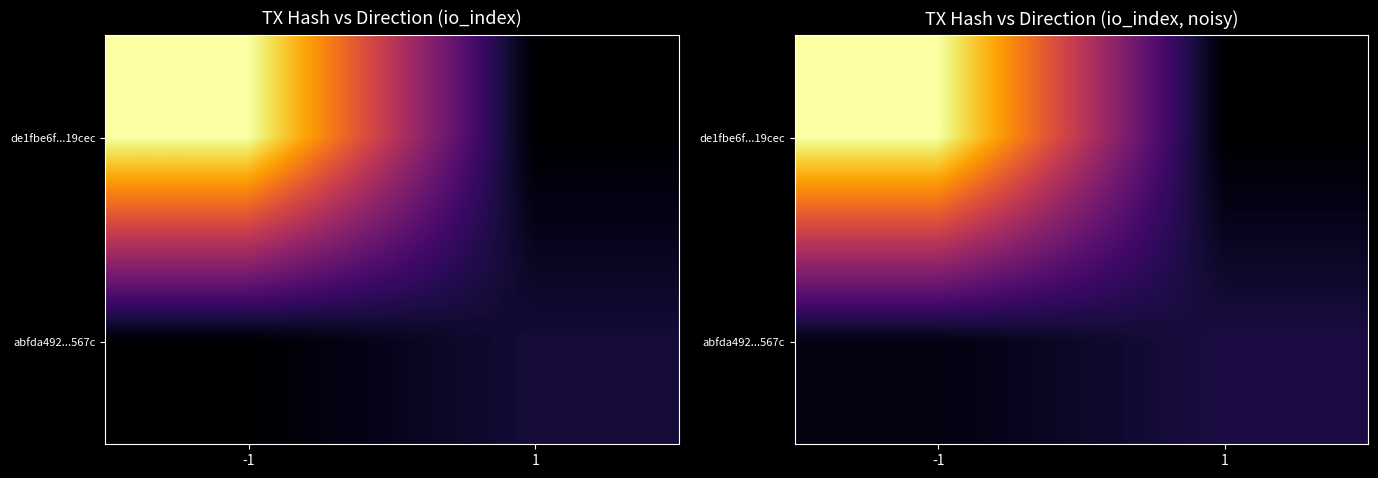

What is the maximum value shown in the chart?

76.9